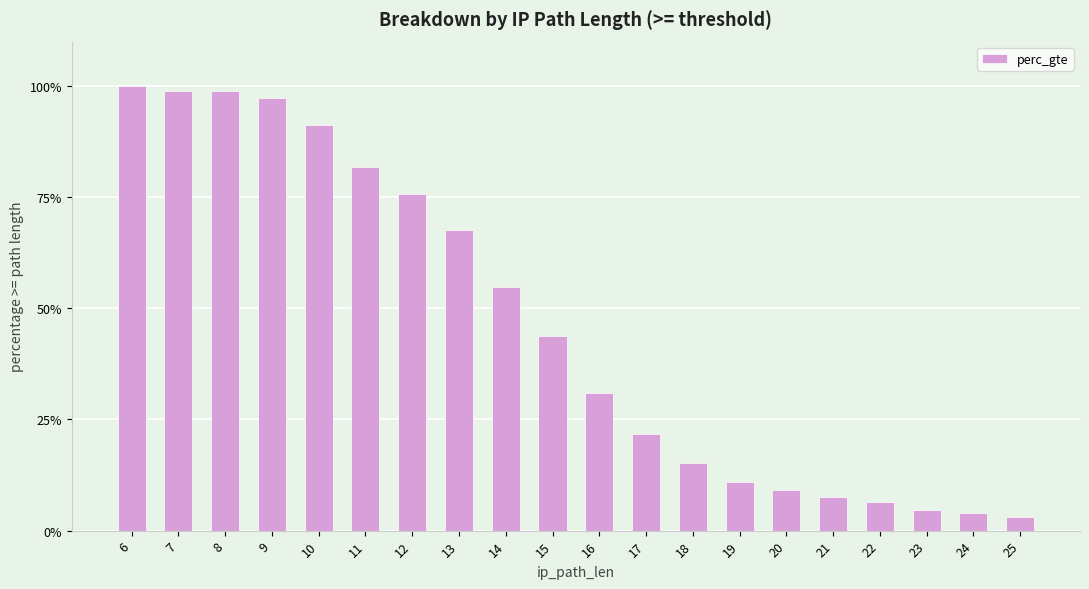

What is the sum of all values?

9.2